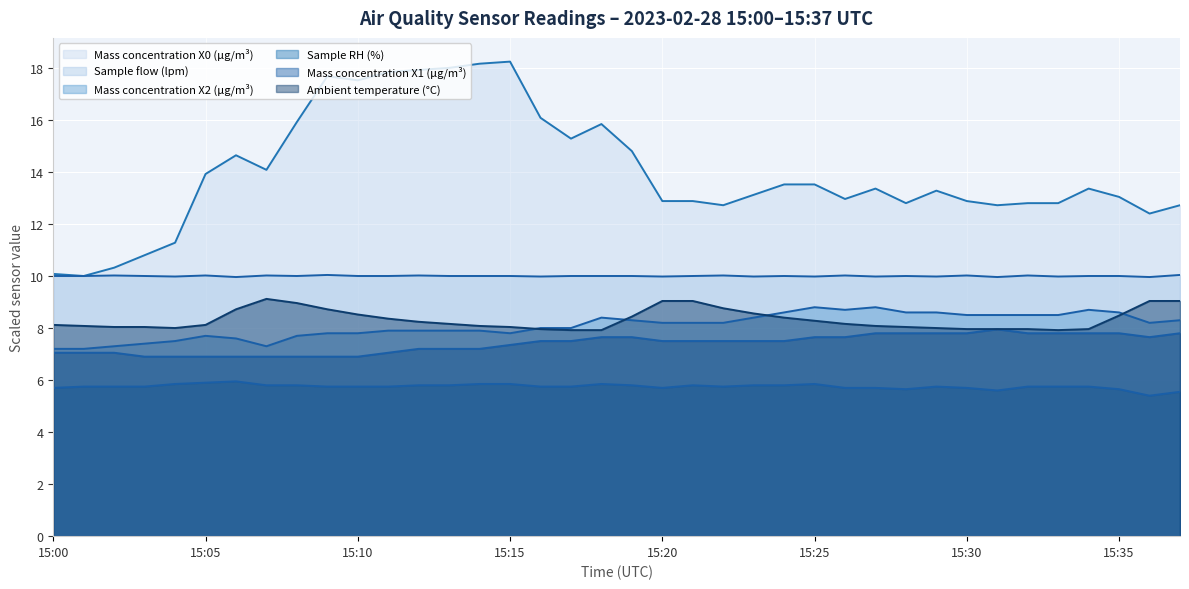

At which label does Sample flow (lpm) first exceed 10?

15:02